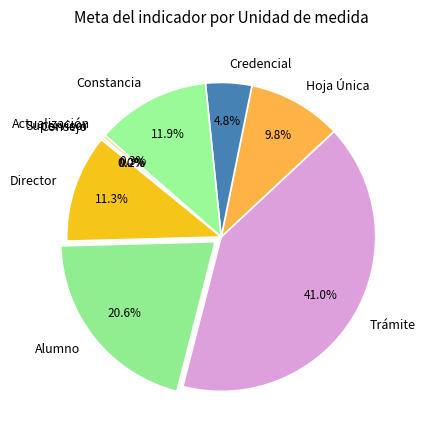

Which slice is the largest?

Trámite